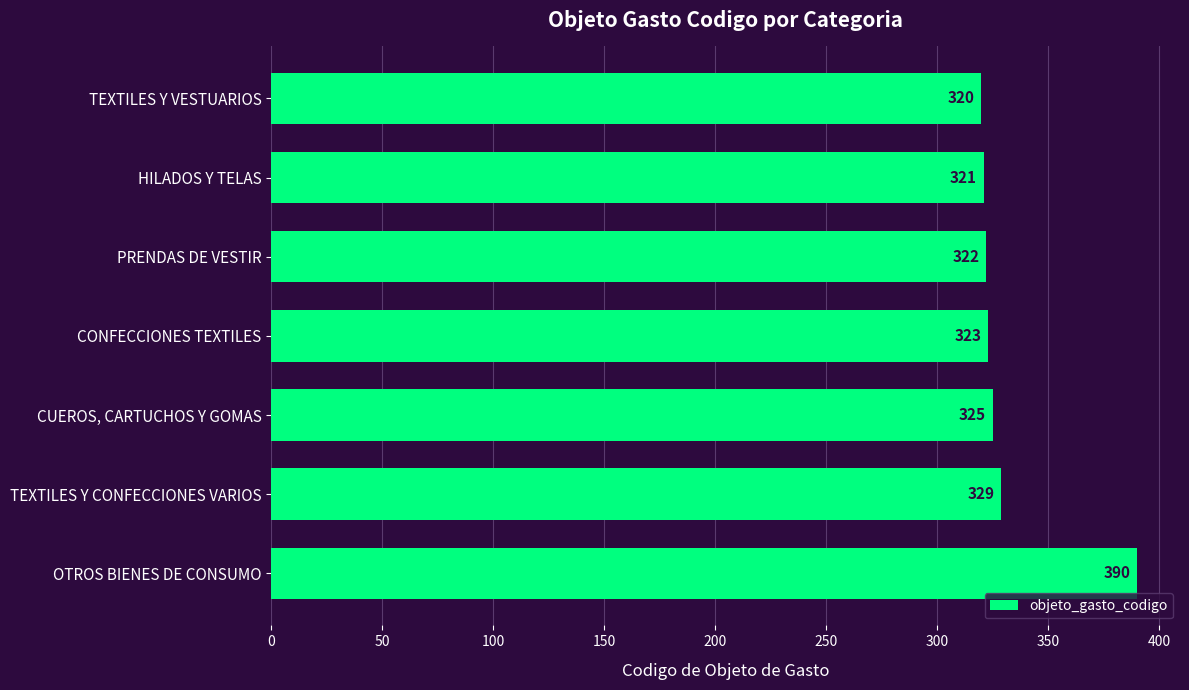

Are the bars grouped side by side (vs. stacked)?

No